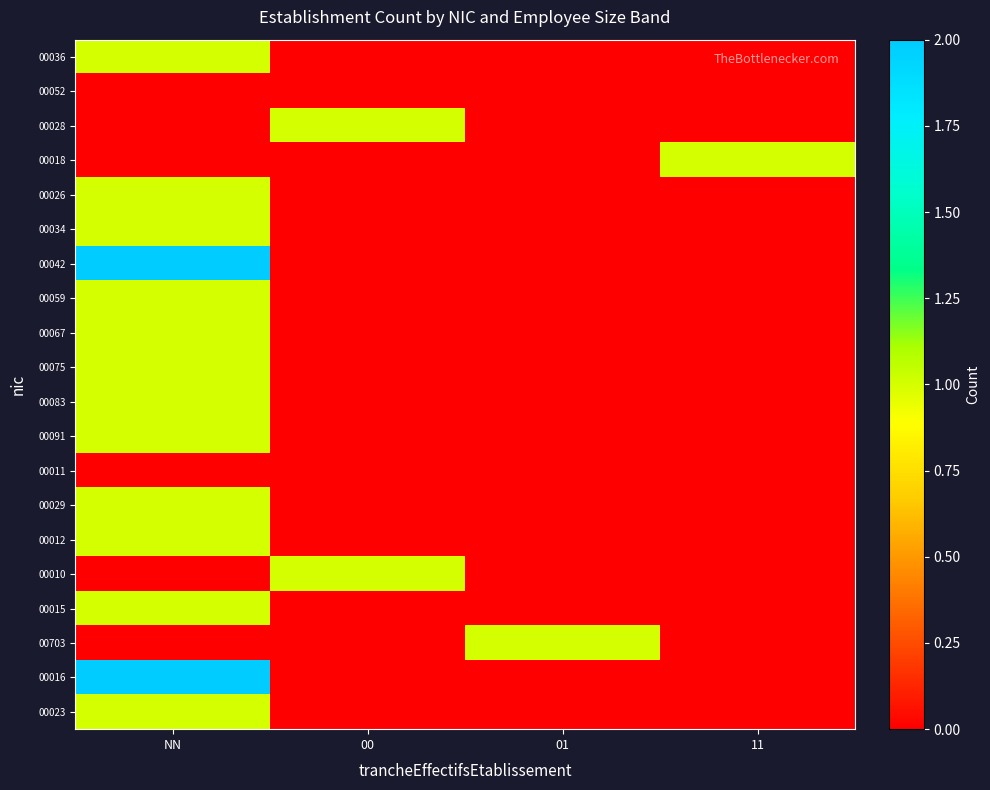

Which label corresponds to the largest value in the chart?

NN